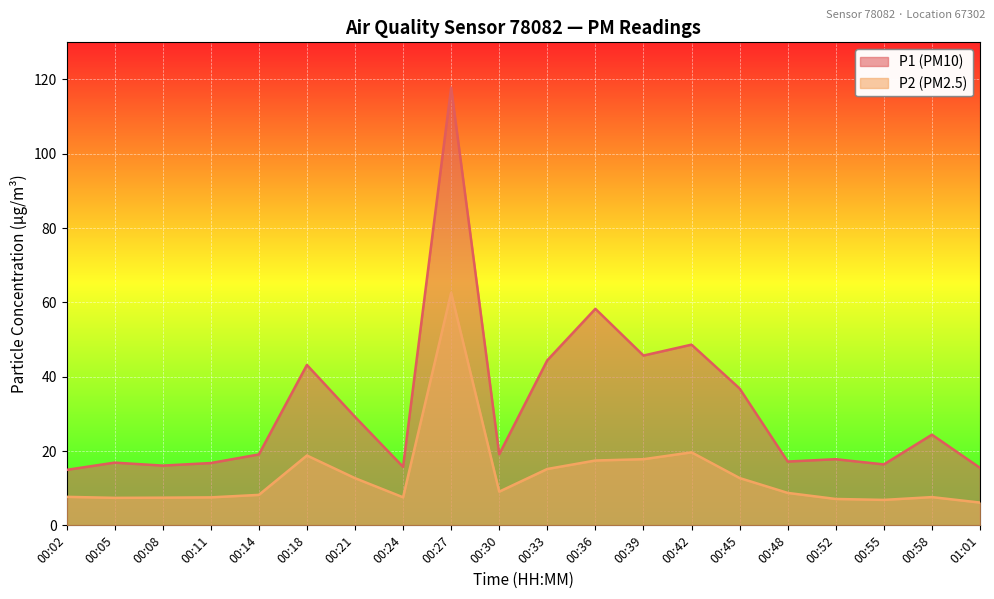

Count the number of categories in the chart.

20